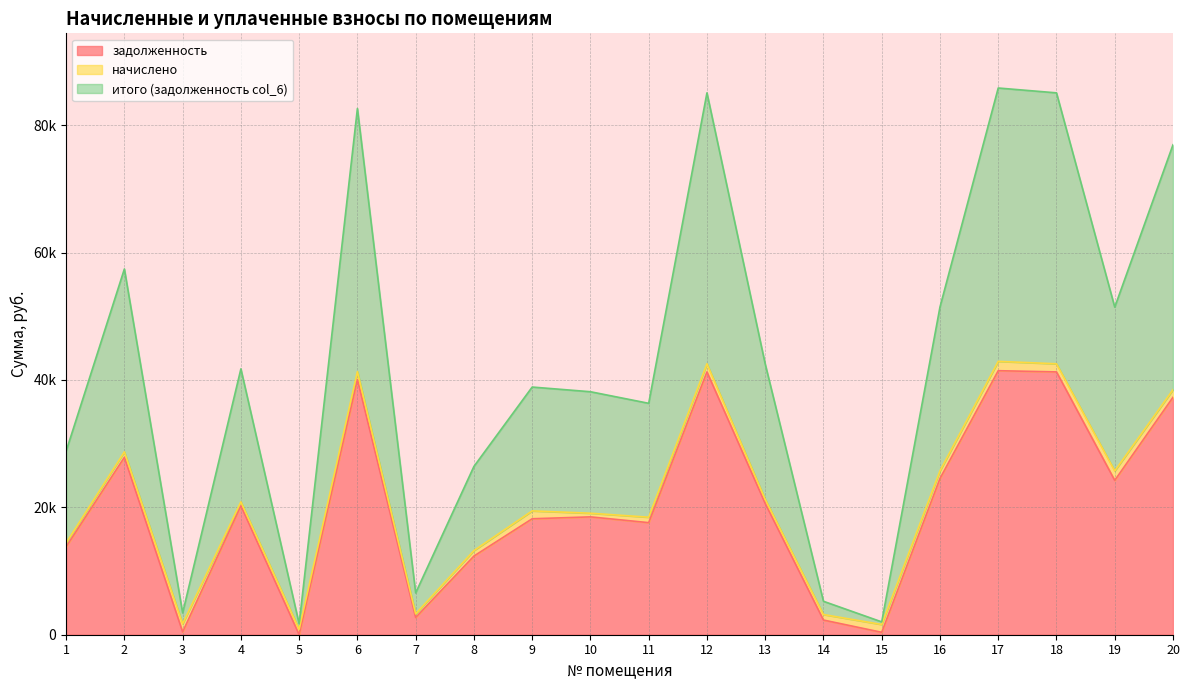

The задолженность series shows 2702.4 at 7. True or false?

True